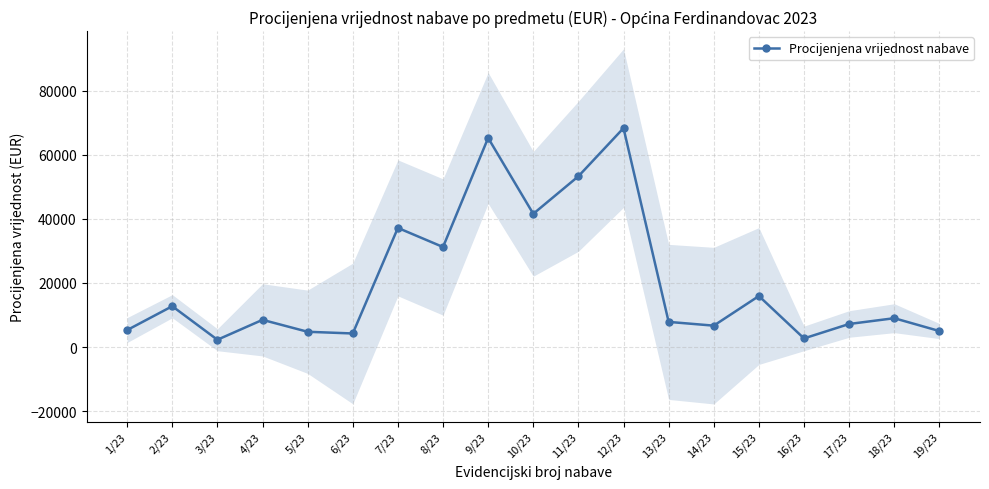

List the labels in order of value, largest first.

12/23, 9/23, 11/23, 10/23, 7/23, 8/23, 15/23, 2/23, 18/23, 4/23, 13/23, 17/23, 14/23, 1/23, 19/23, 5/23, 6/23, 16/23, 3/23